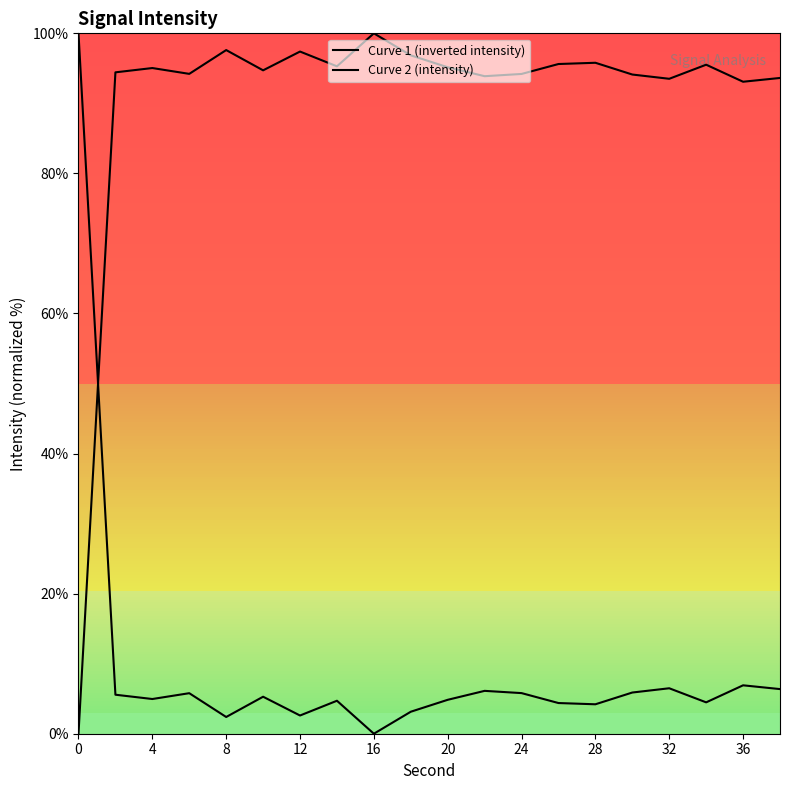

What is the difference between the maximum and minimum values in the Curve 2 (intensity) series?

100.0